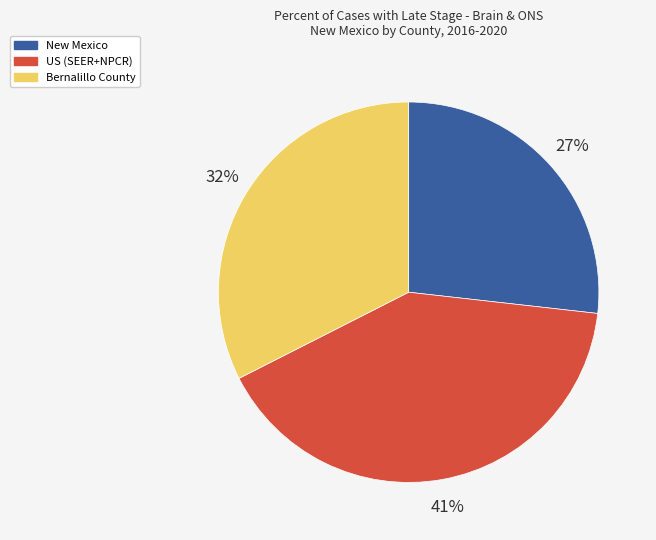

Is the sum of New Mexico and Bernalillo County greater than half?

Yes